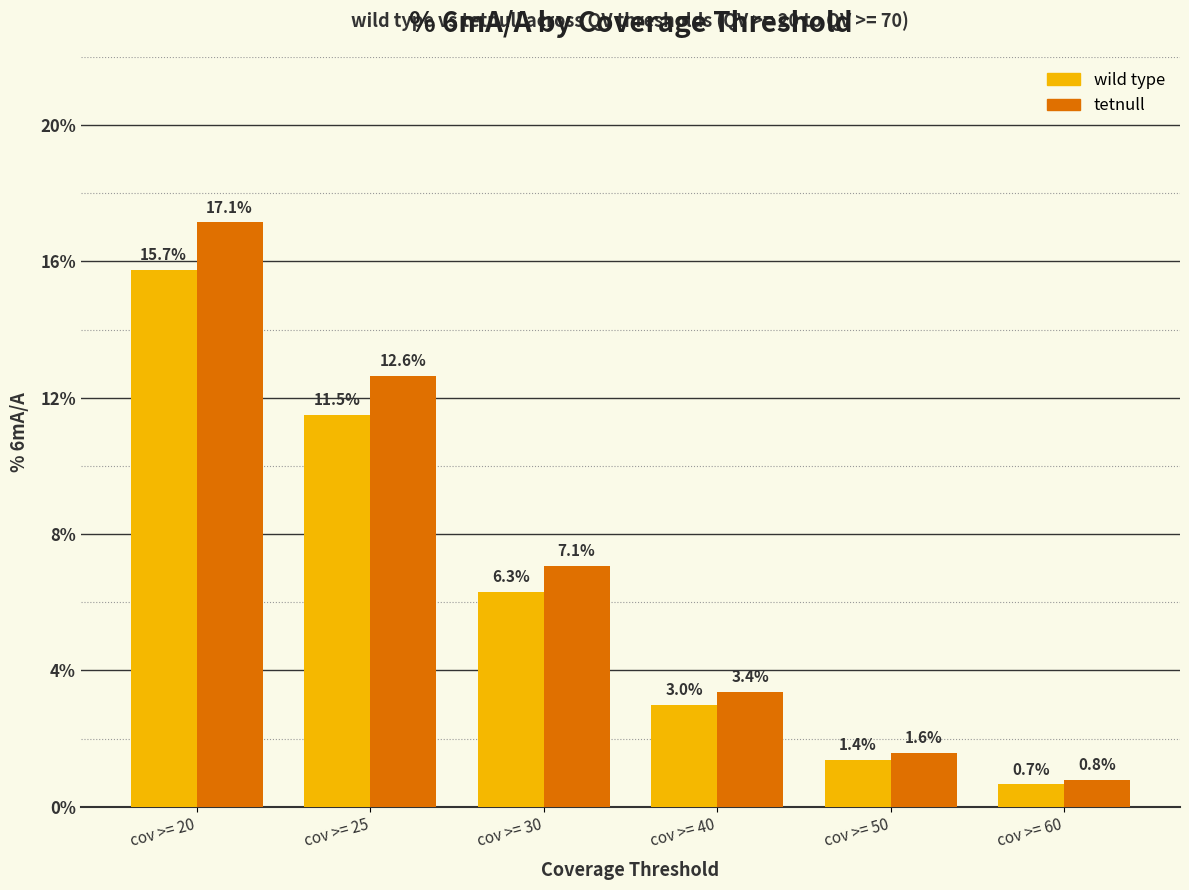

Does the chart contain stacked bars?

No